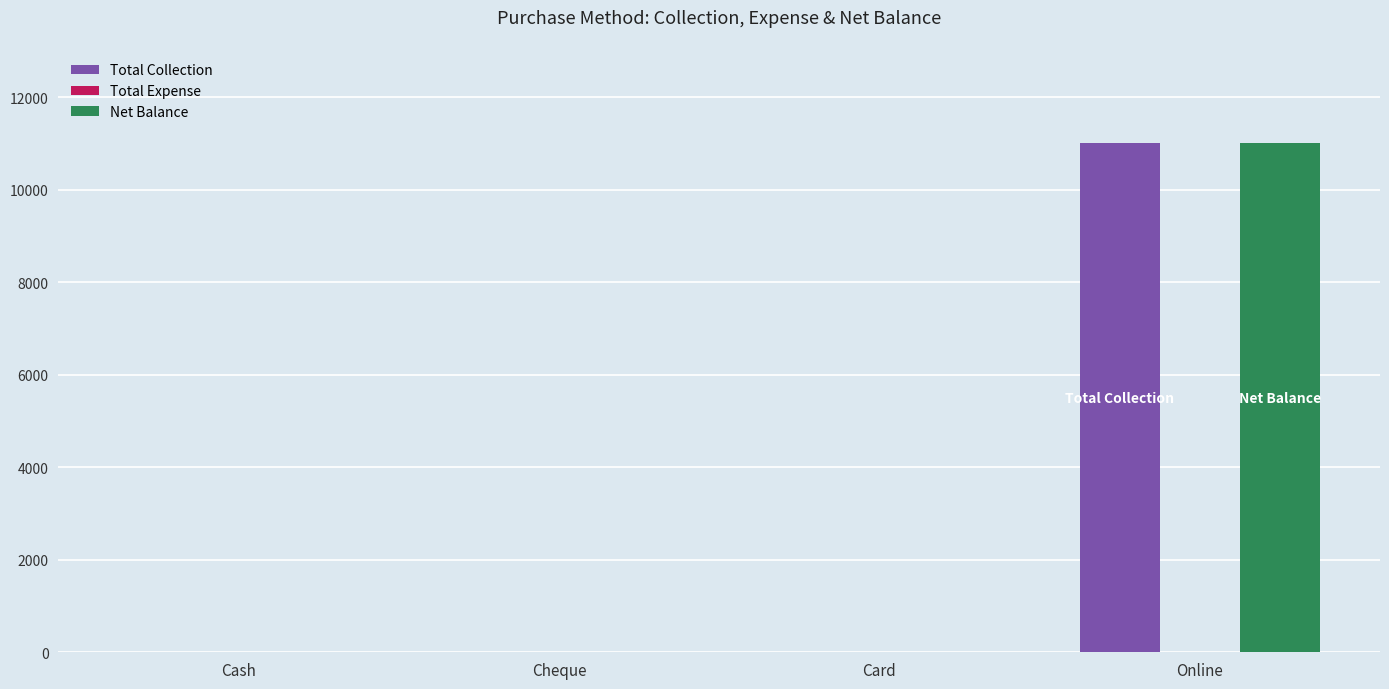

How many groups of bars are there?

4